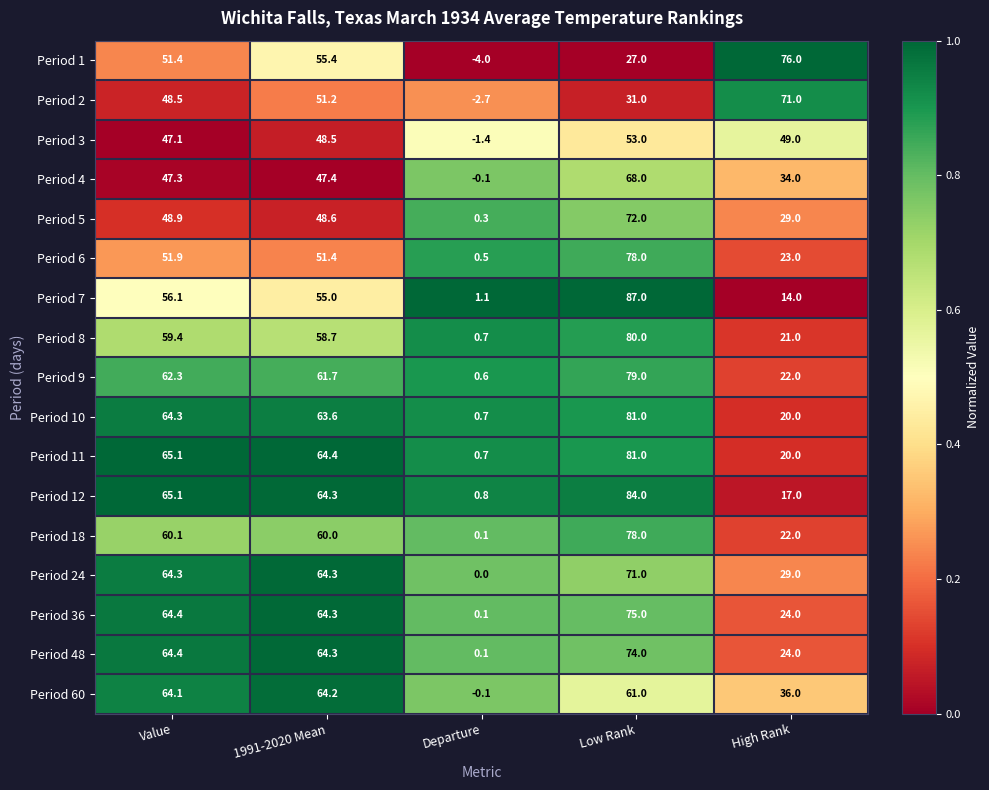

At which label does Period 60 reach its minimum?

Departure